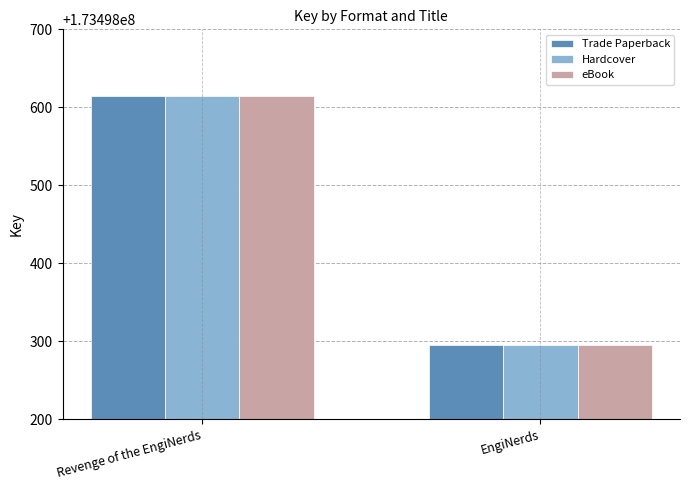

Where is Hardcover nearest to the value 173498454?

EngiNerds